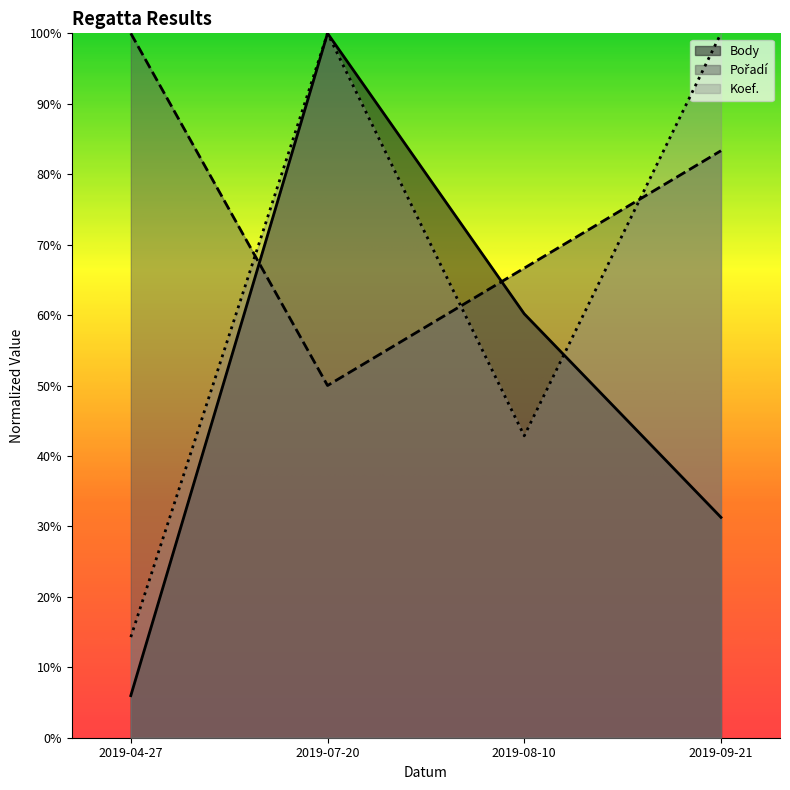

At which category is the sum across all series the highest?

2019-07-20